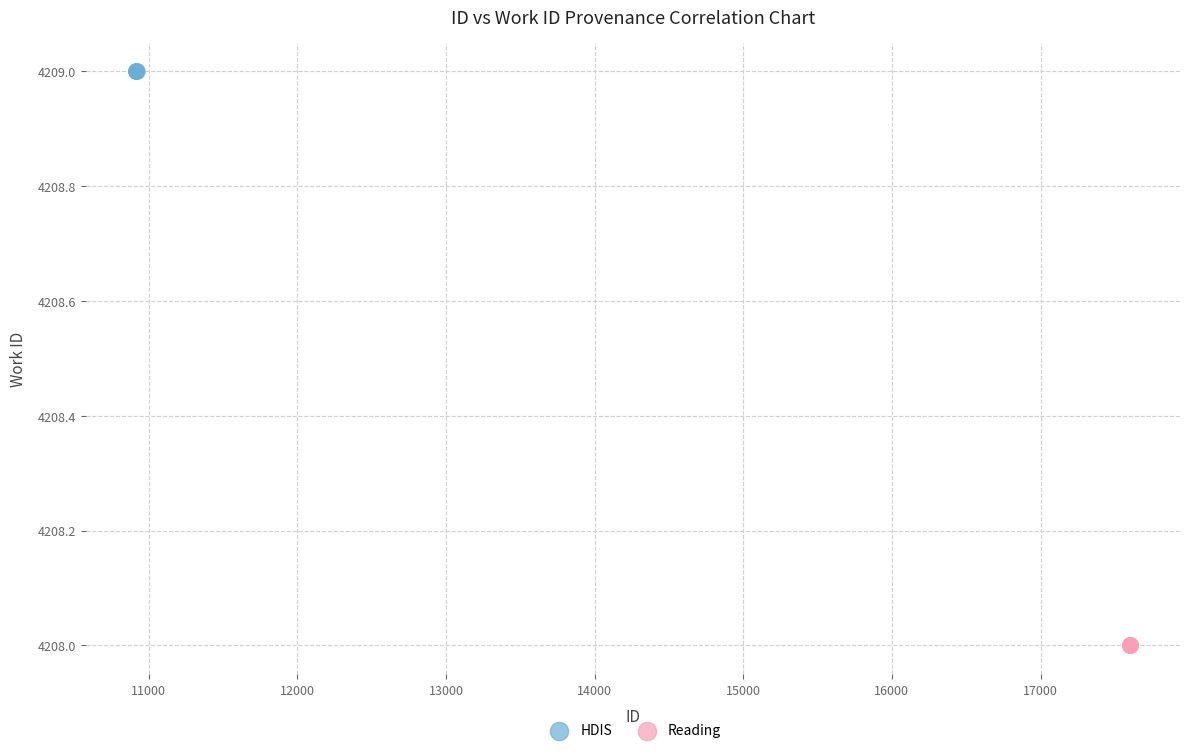

Which series reaches the minimum Y coordinate?

Reading